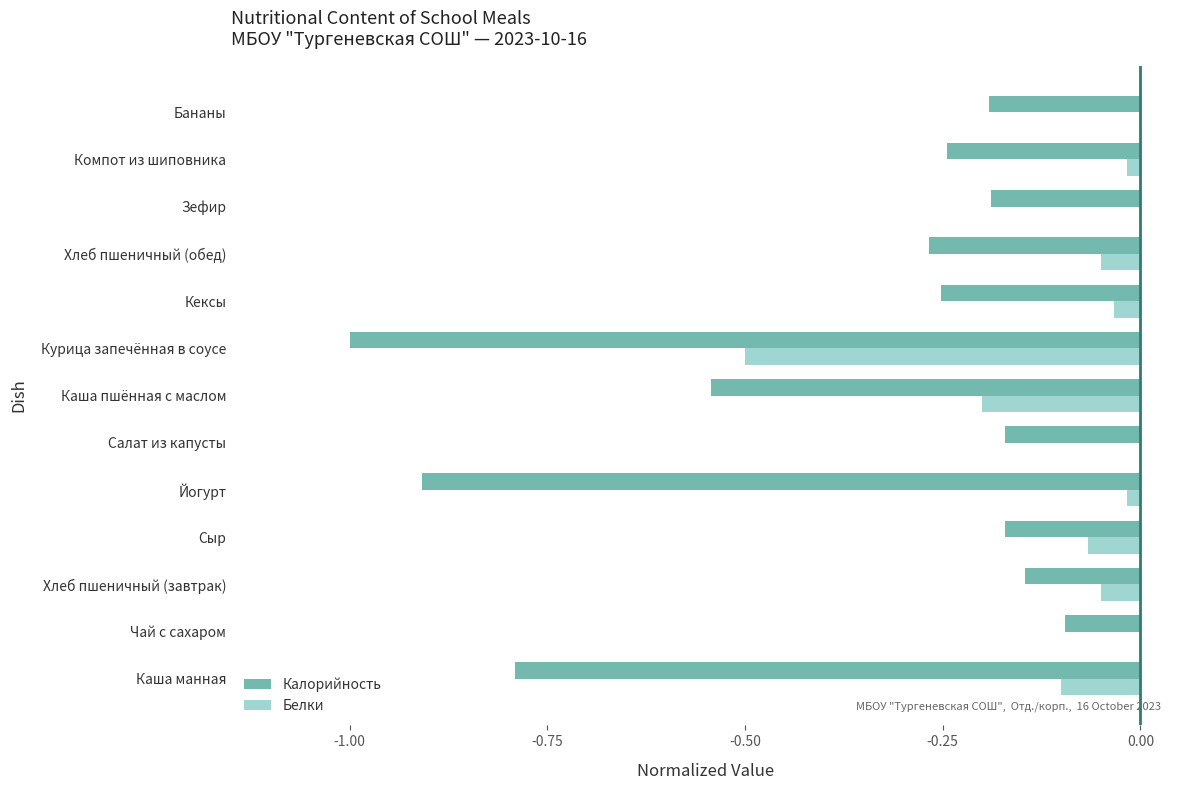

Which category has the highest value in the Калорийность series?

Чай с сахаром